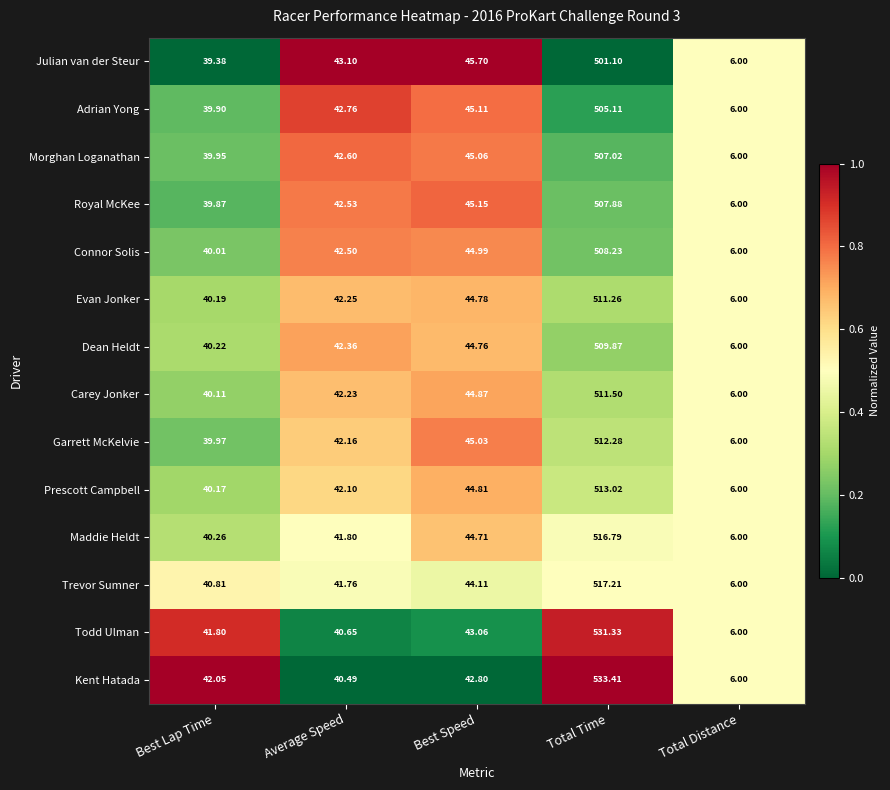

How many categories are shown in the chart?

5